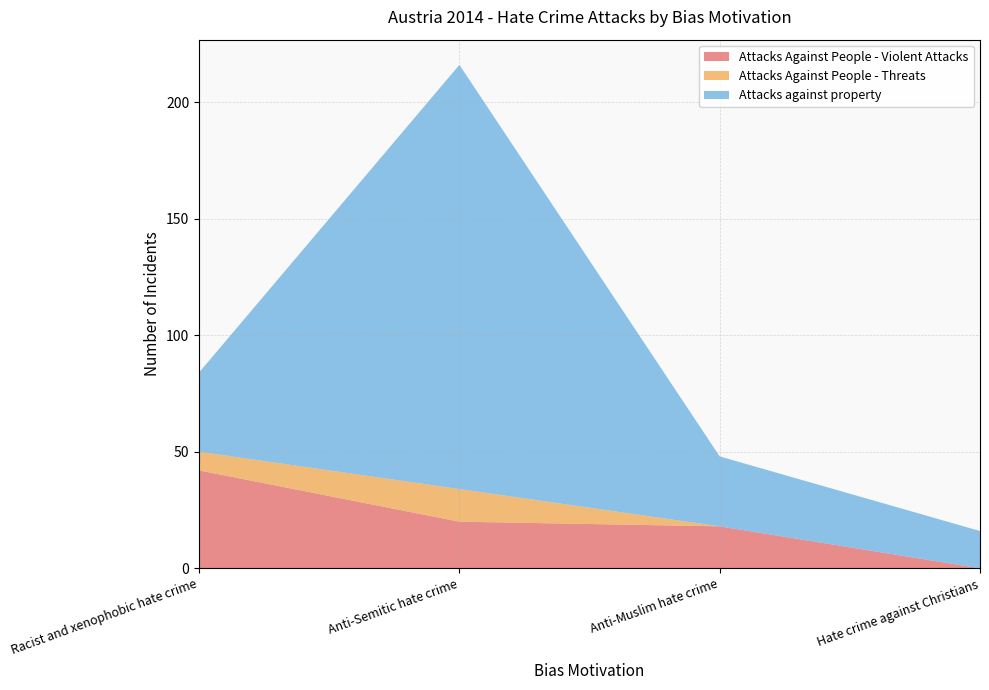

Reading left to right, extract all data points from this chart.

Attacks Against People - Violent Attacks: 42	20	18	0
Attacks Against People - Threats: 8	14	0	0
Attacks against property: 34	182	30	16